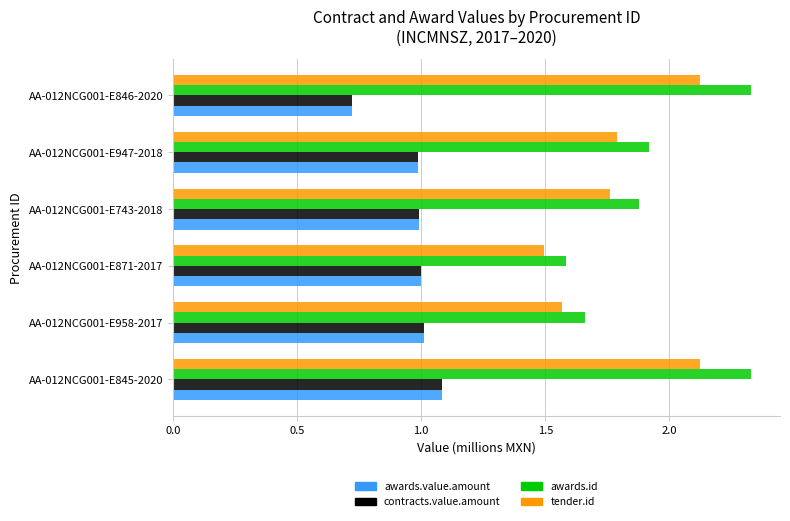

At which label is contracts.value.amount closest to 0?

AA-012NCG001-E846-2020